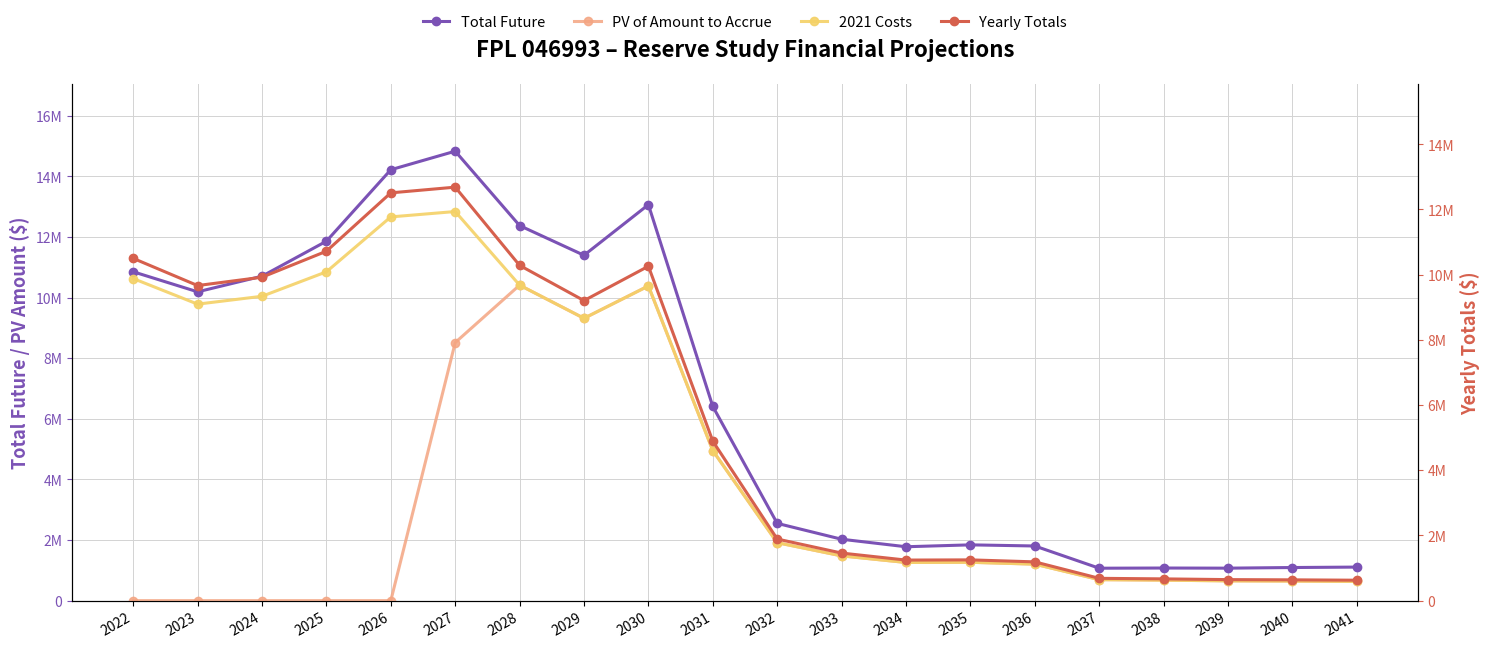

At how many categories does at least one series exceed 4868849?

10